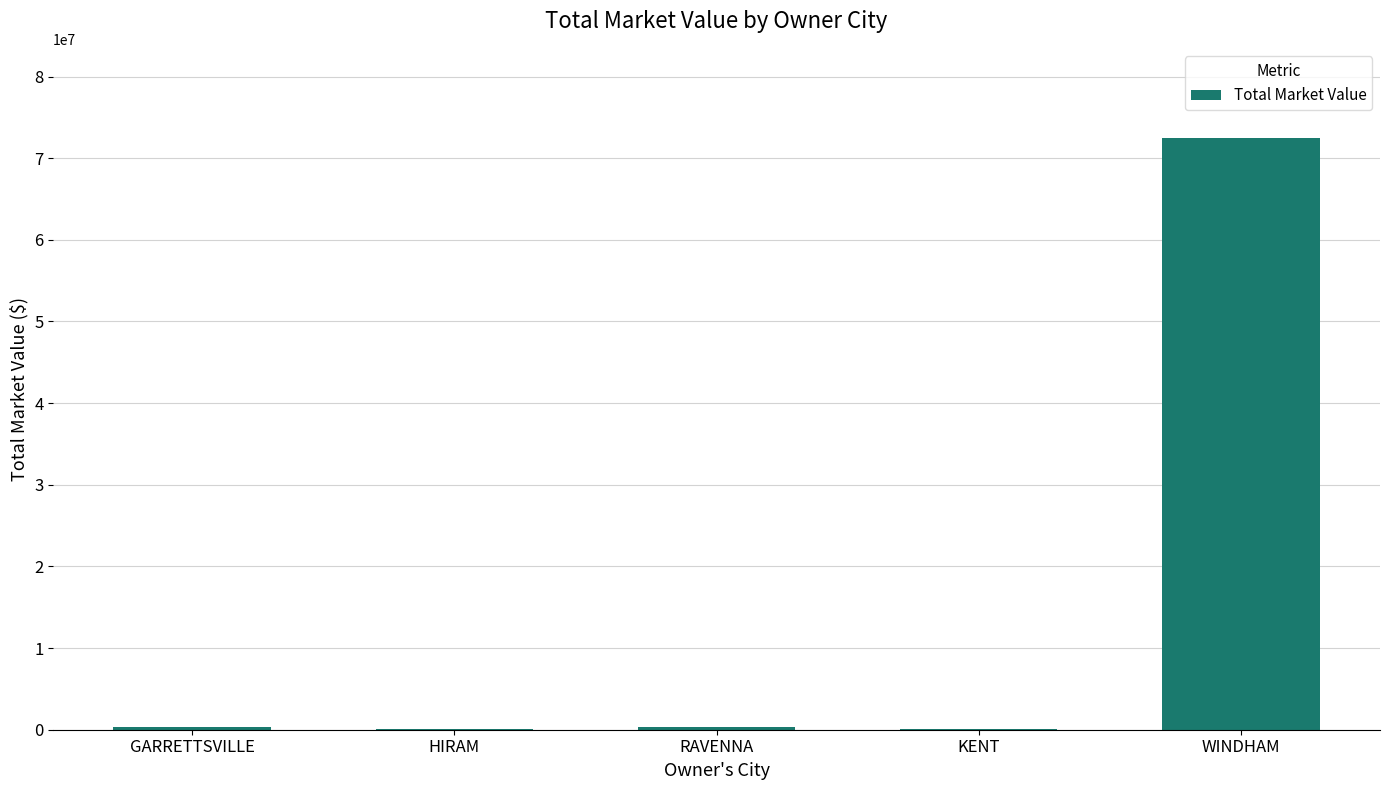

True or false: the data shows 72516900 at WINDHAM.

True